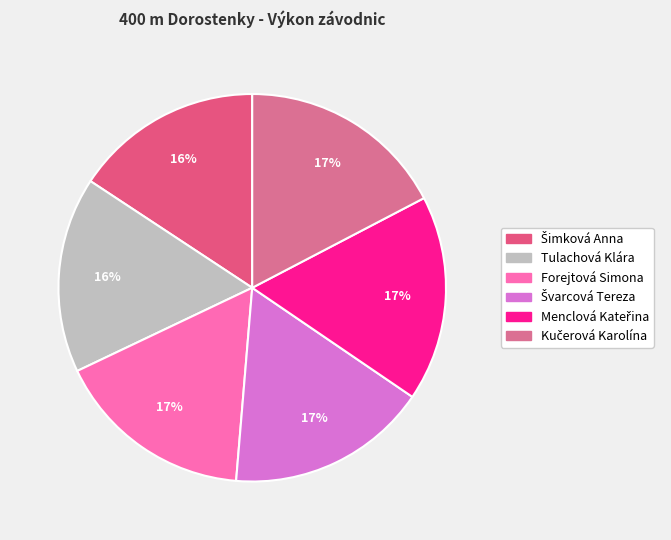

How many slices are in this pie chart?

6